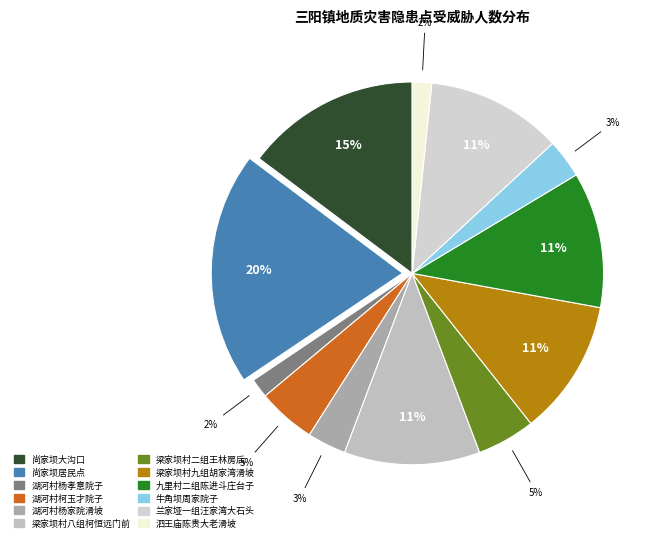

What is the smallest slice in the pie chart?

湖河村杨孝意院子